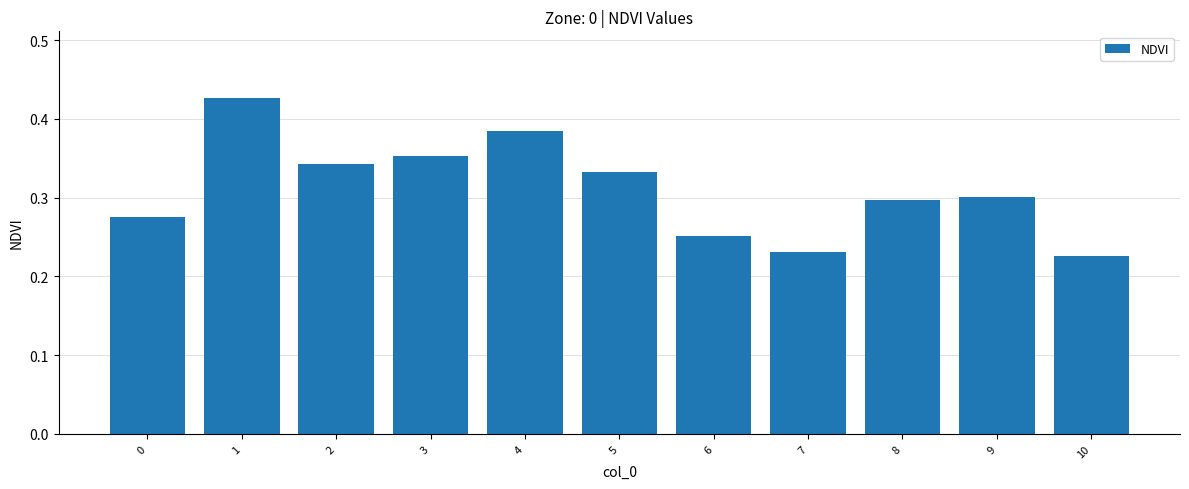

Which has a higher value, 3 or 5?

3